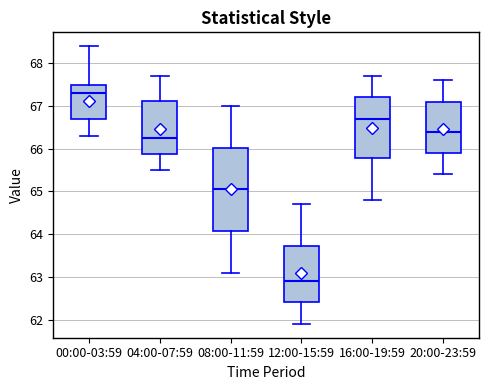

Reading left to right, transcribe this box plot: for each box, give where its median line is, the range the box spans, and where its two whiskers end, as read against the y-axis. The values are not printed on the chart, so give them approximately, as read against the axis.

00:00-03:59: median 67.3, box 66.7 to 67.5, whiskers 66.3 to 68.4
04:00-07:59: median 66.3, box 65.9 to 67.1, whiskers 65.5 to 67.7
08:00-11:59: median 65.1, box 64.1 to 66.0, whiskers 63.1 to 67.0
12:00-15:59: median 62.9, box 62.4 to 63.7, whiskers 61.9 to 64.7
16:00-19:59: median 66.7, box 65.8 to 67.2, whiskers 64.8 to 67.7
20:00-23:59: median 66.4, box 65.9 to 67.1, whiskers 65.4 to 67.6